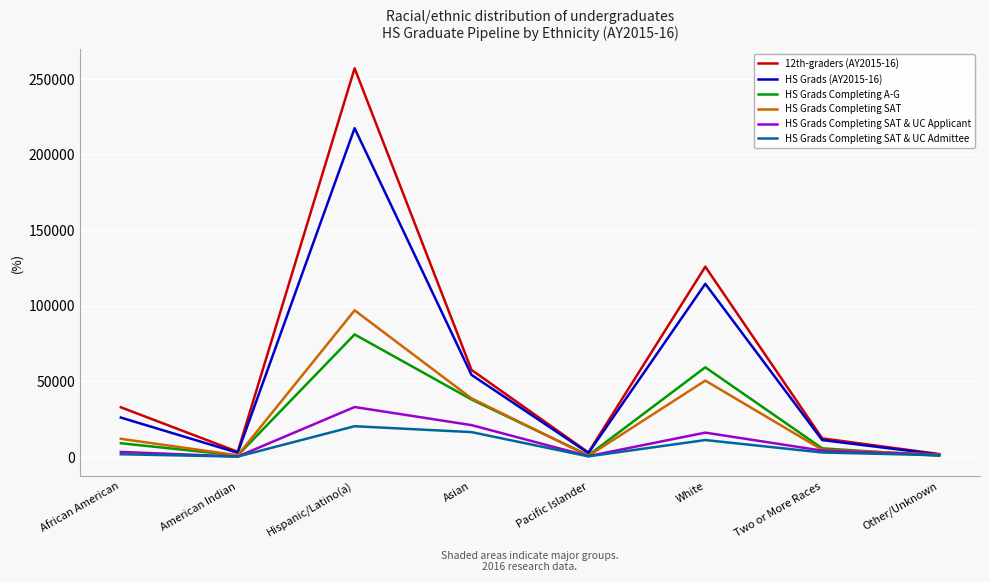

What is the difference between the highest and lowest values at Asian?

41174